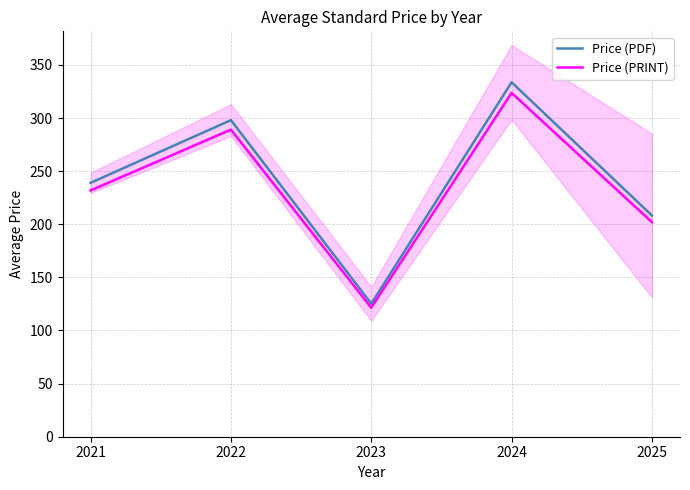

What is the sum of all Price (PDF) values?

1204.0